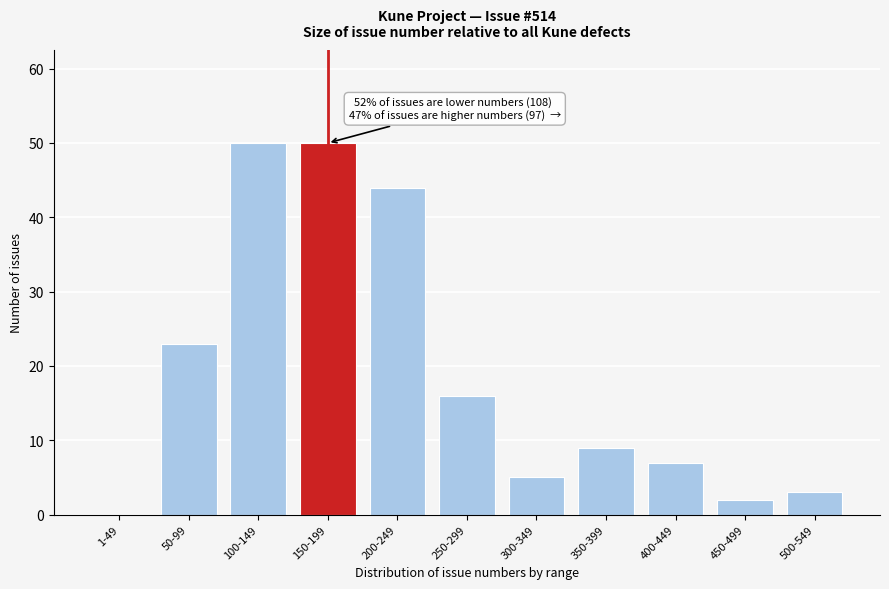

Reading right to left, list all the values displayed in this chart.

500-549=3	450-499=2	400-449=7	350-399=9	300-349=5	250-299=16	200-249=44	150-199=50	100-149=50	50-99=23	1-49=0